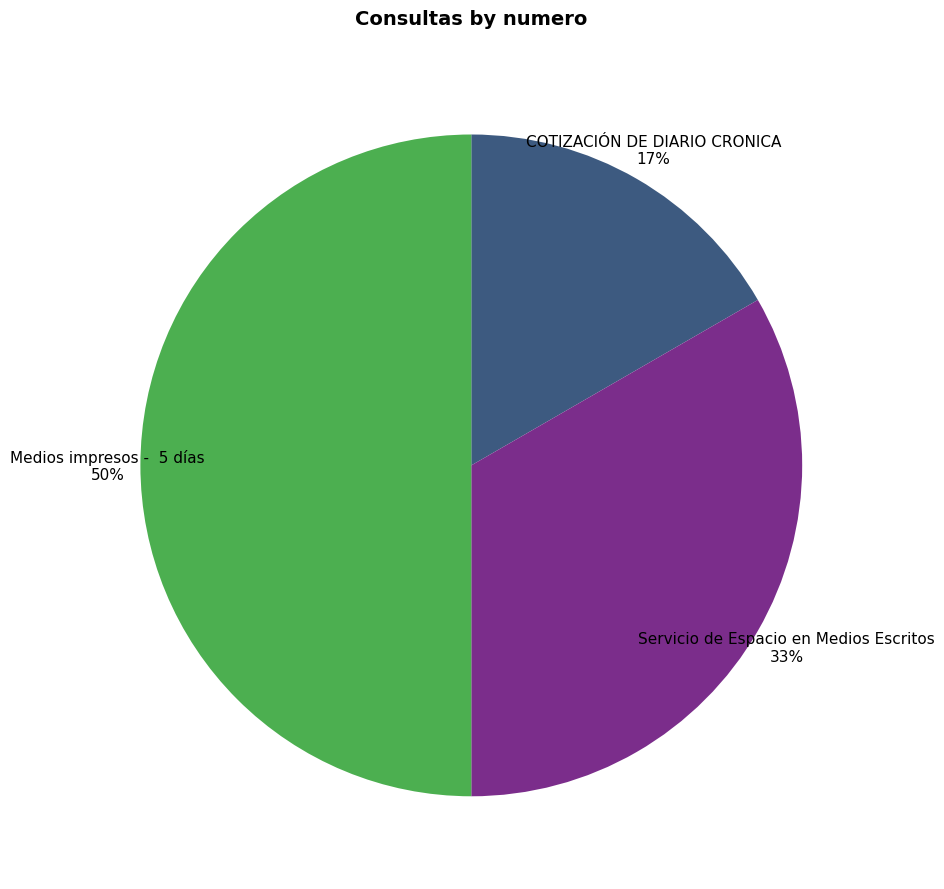

Which has a higher value, Servicio de Espacio en Medios Escritos 33% or COTIZACIÓN DE DIARIO CRONICA 17%?

Servicio de Espacio en Medios Escritos 33%